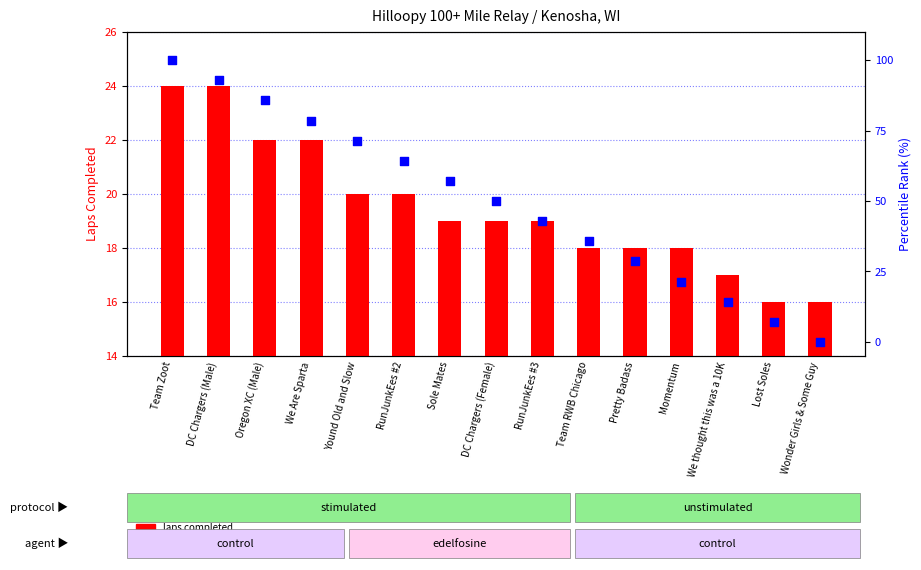

Which series has the largest total across all categories?

percentile rank within the event